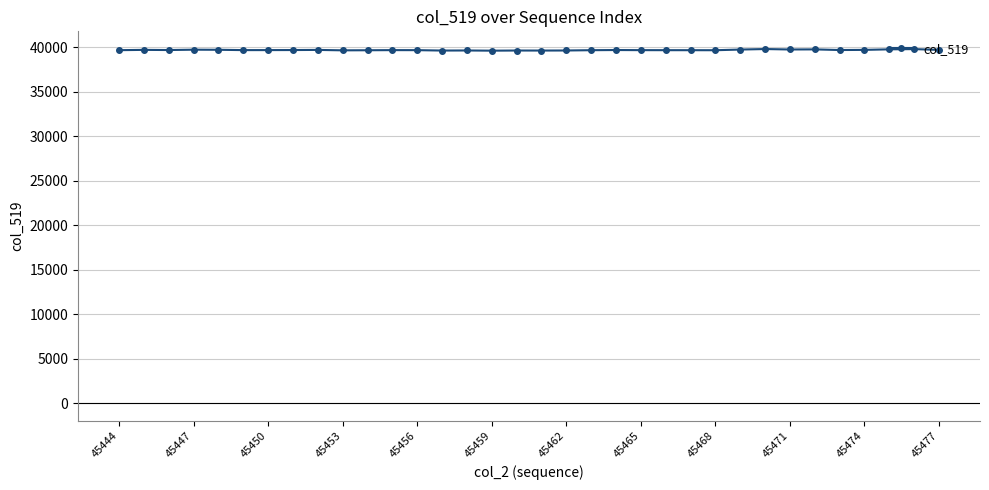

What is the smallest value displayed?

39615